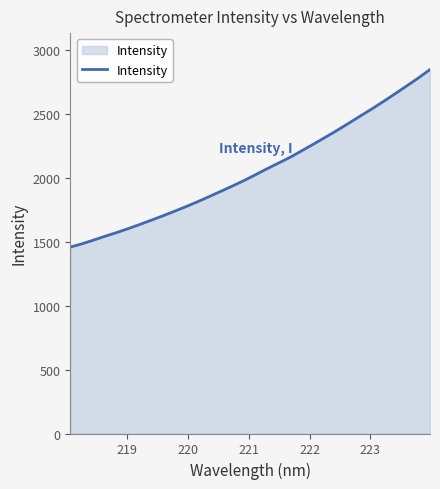

What is the maximum value shown in the chart?

2846.2